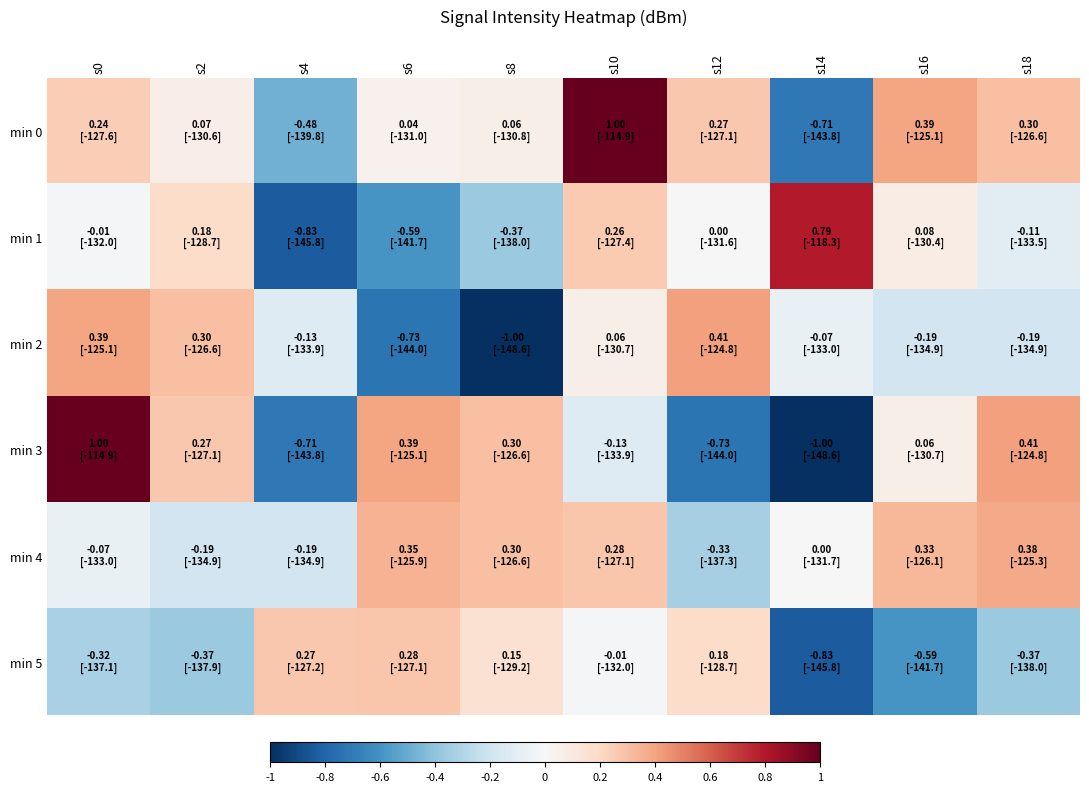

Which series has the largest range (max minus min)?

min 3